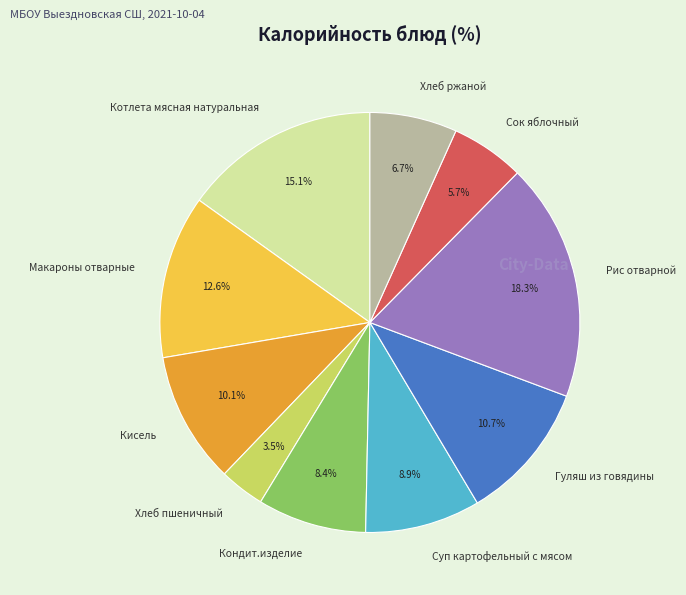

To the nearest percent, what is the difference between the Кисель and Кондит.изделие slice percentages?

2%